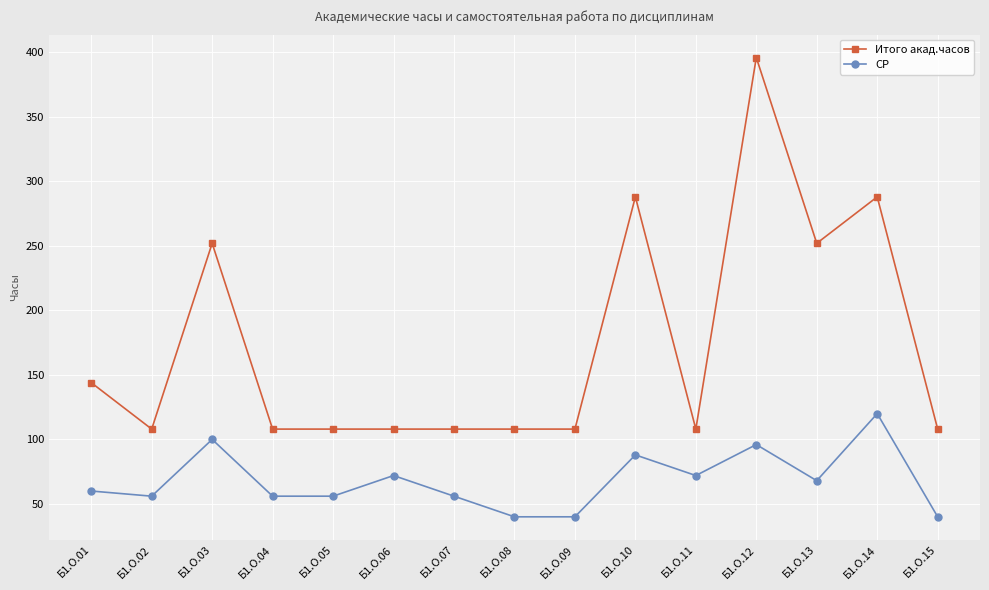

Which series has the widest spread of values?

Итого акад.часов